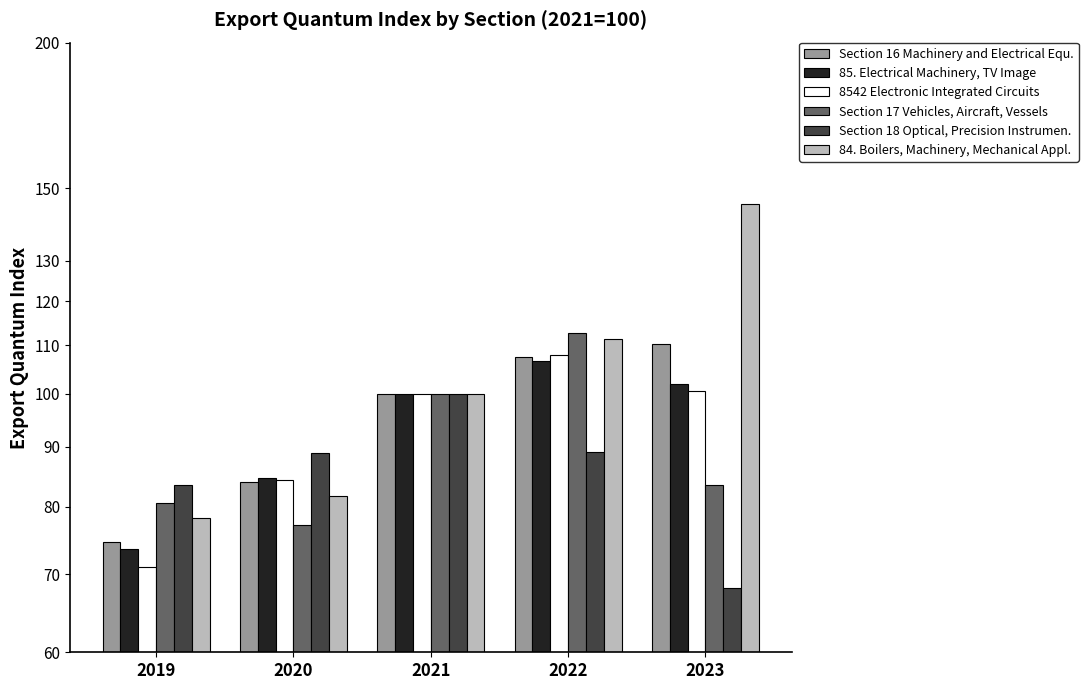

At which category is the sum across all series the highest?

2022